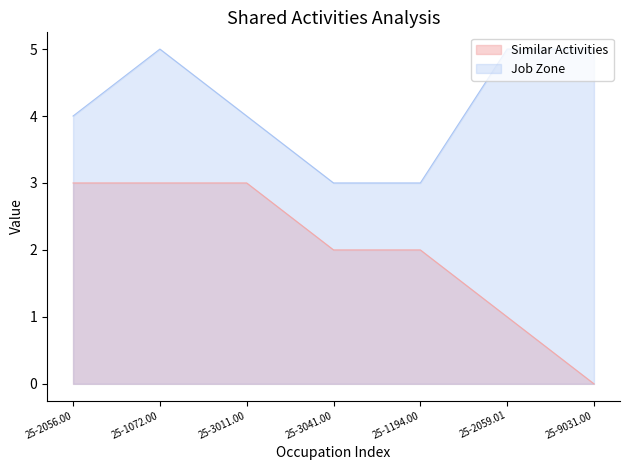

List the series in order of their peak value, lowest first.

Similar Activities, Job Zone